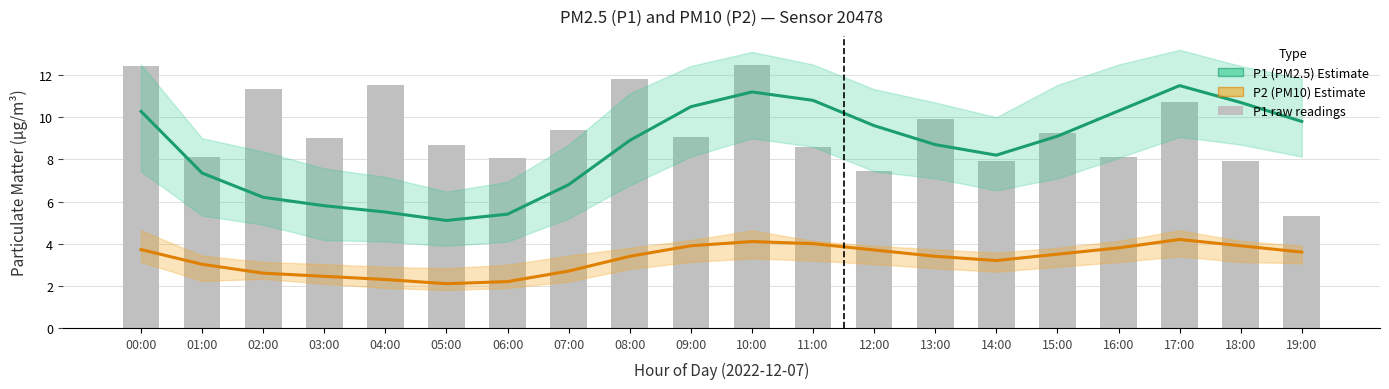

Between 01:00 and 07:00, which series saw the biggest shift?

P1 raw readings